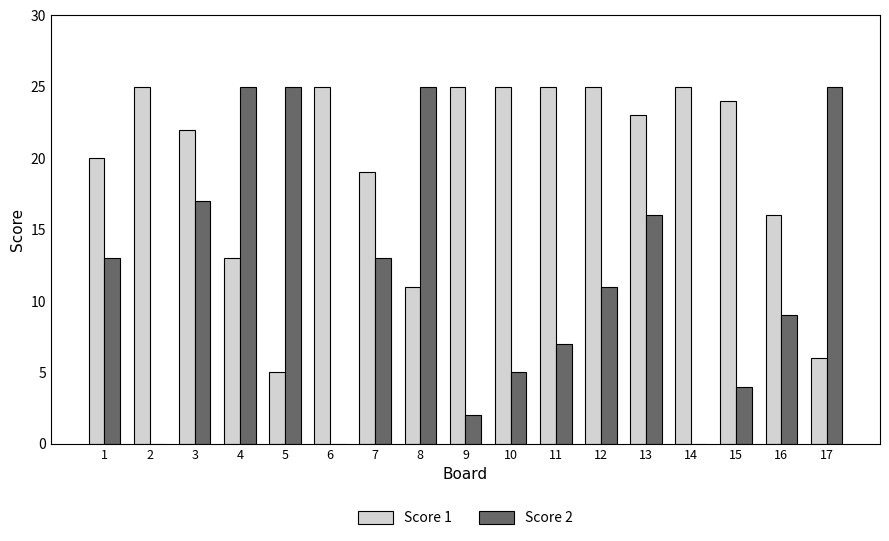

Is the value of Score 1 at 4 greater than the value of Score 2 at 14?

Yes